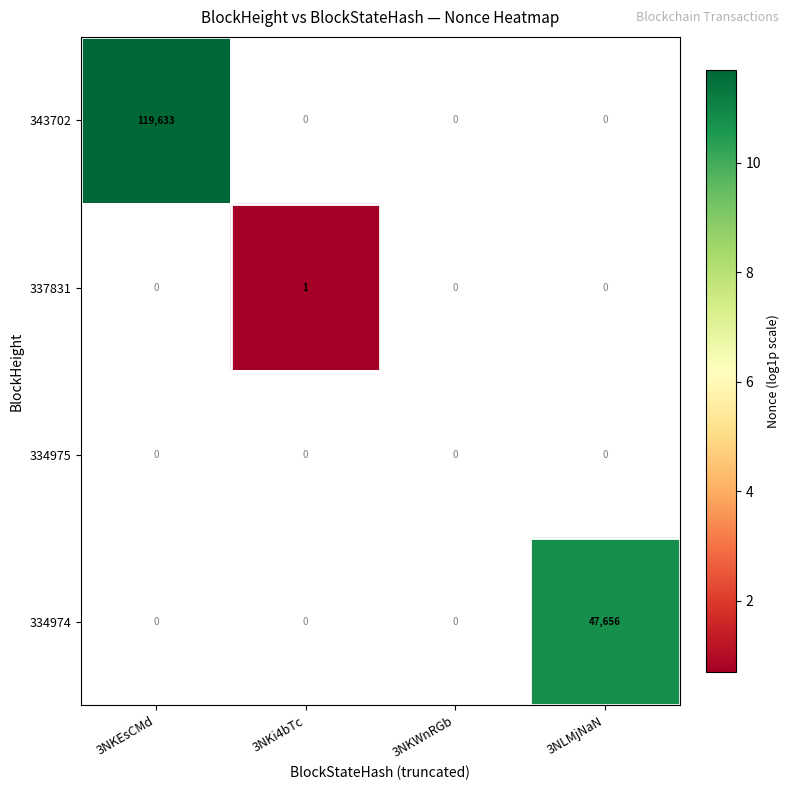

At which category does the chart reach its peak across all series?

3NKEsCMd